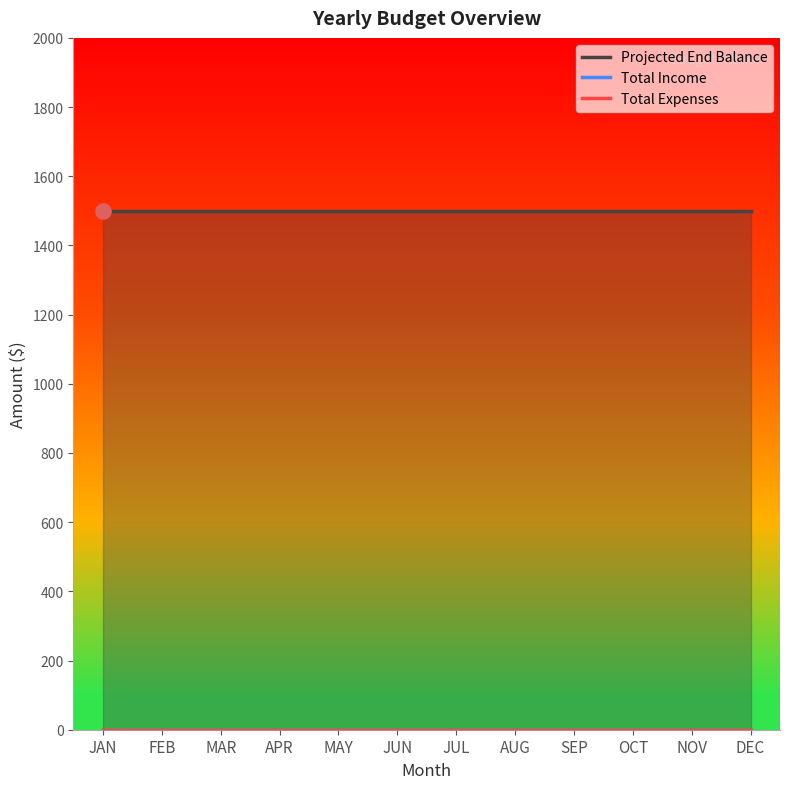

Which series has the largest total across all categories?

Projected End Balance